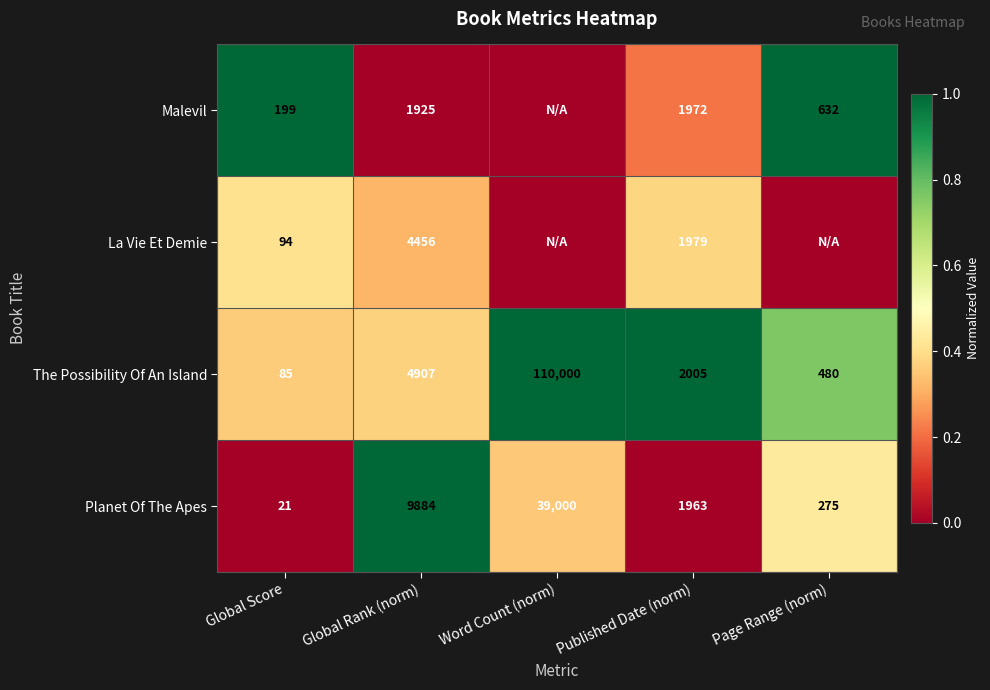

What value does the Planet Of The Apes series have at Global Score, to the nearest 10?

20